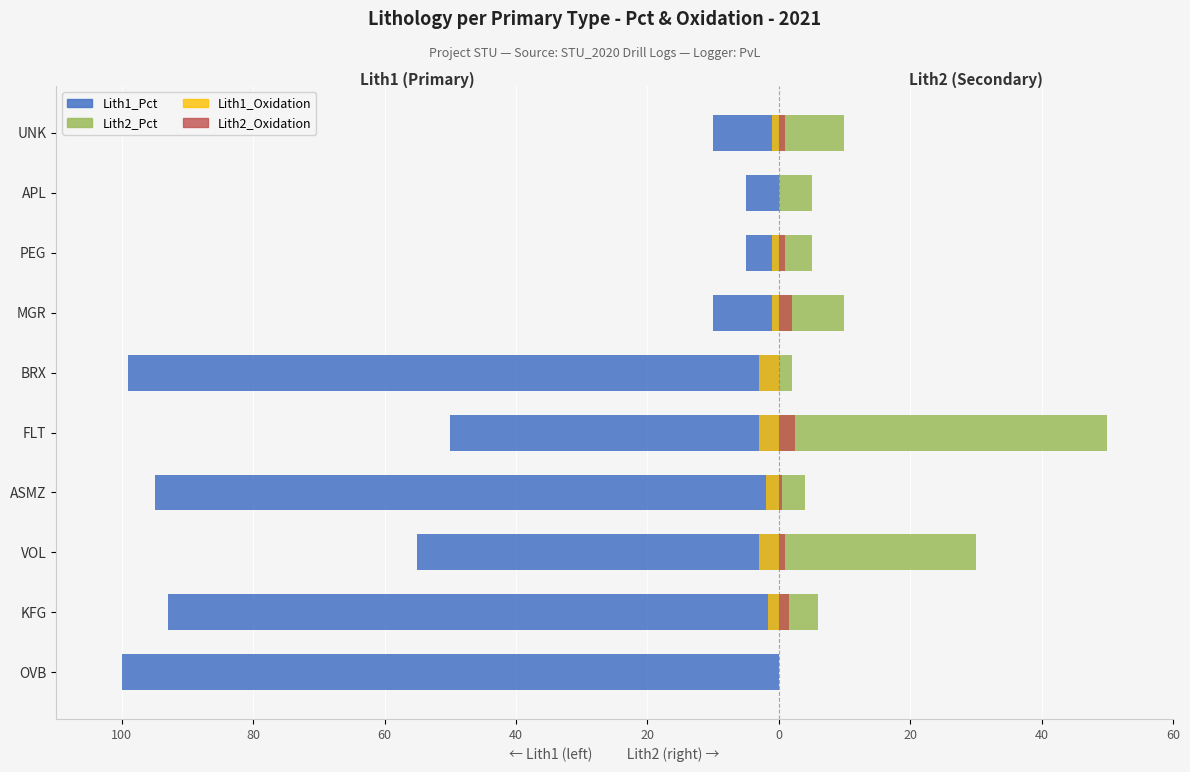

What is the difference between the maximum and minimum values in the Lith1_Oxidation series?

3.0